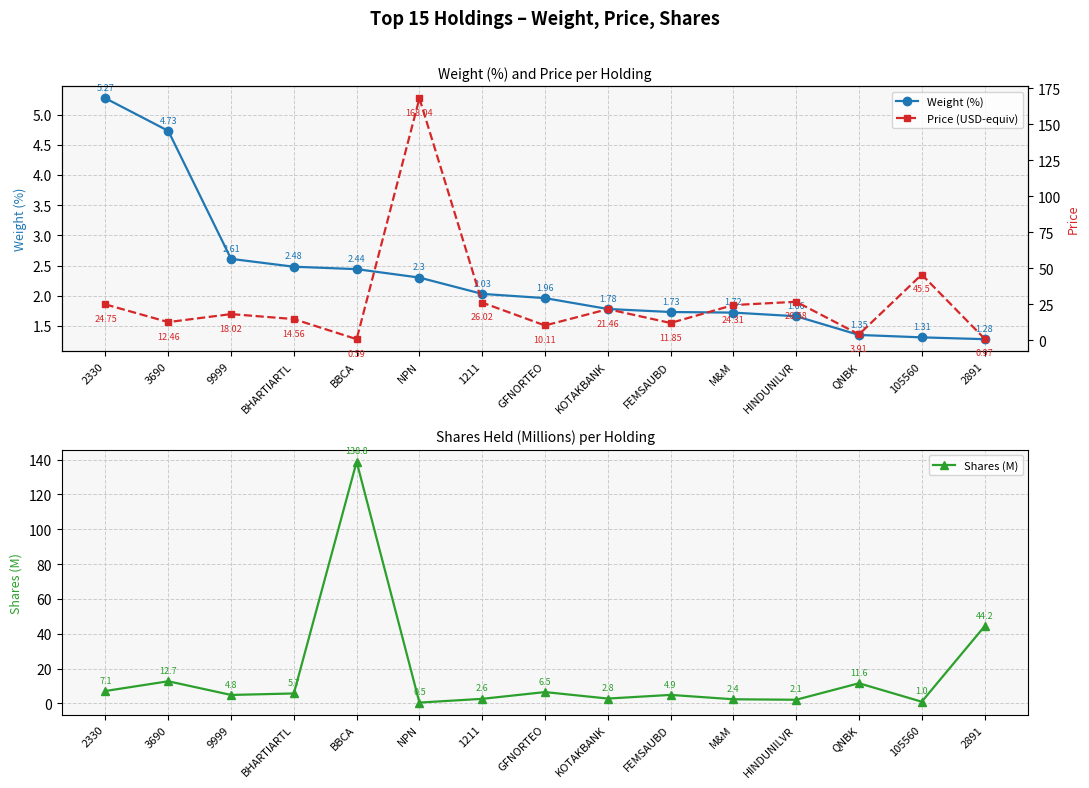

What is the average value of the Weight (%) series?

2.3